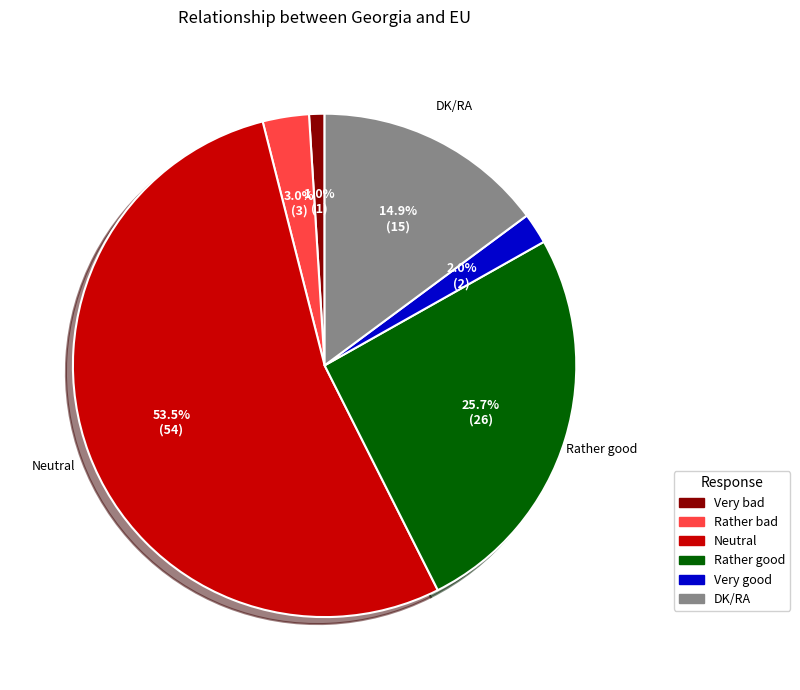

Which slice is the largest?

Neutral